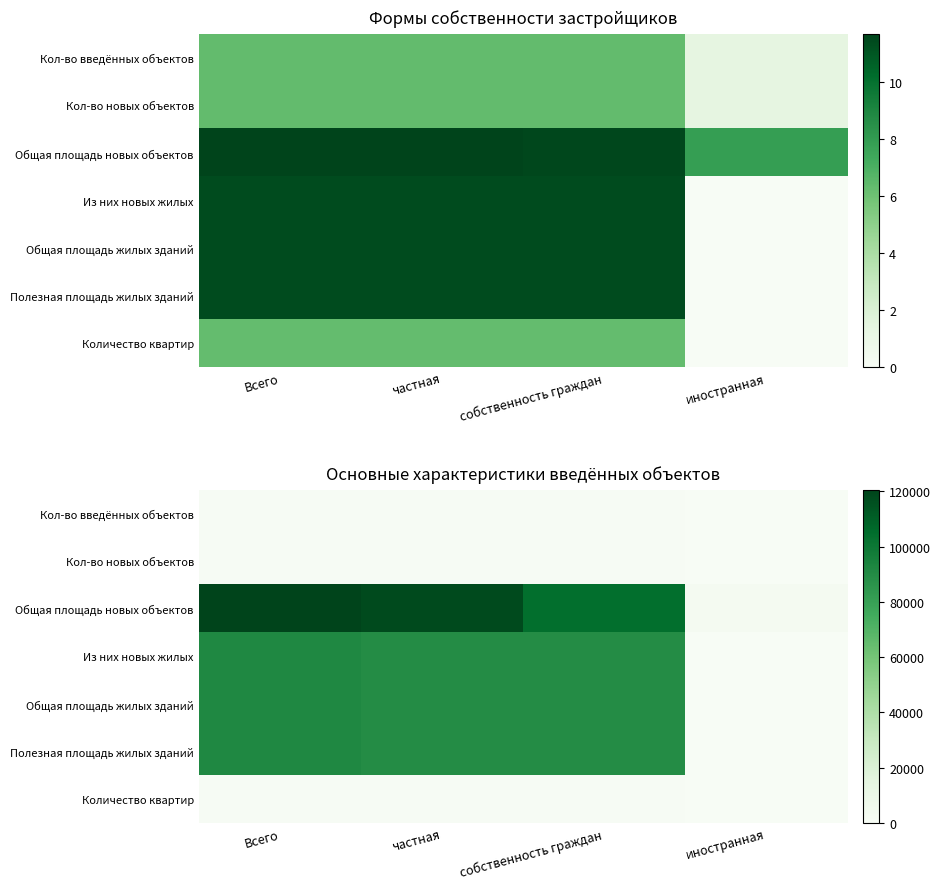

Rank the series by their maximum value, from highest to lowest.

Общая площадь новых объектов, Из них новых жилых, Общая площадь жилых зданий, Полезная площадь жилых зданий, Кол-во введённых объектов, Кол-во новых объектов, Количество квартир